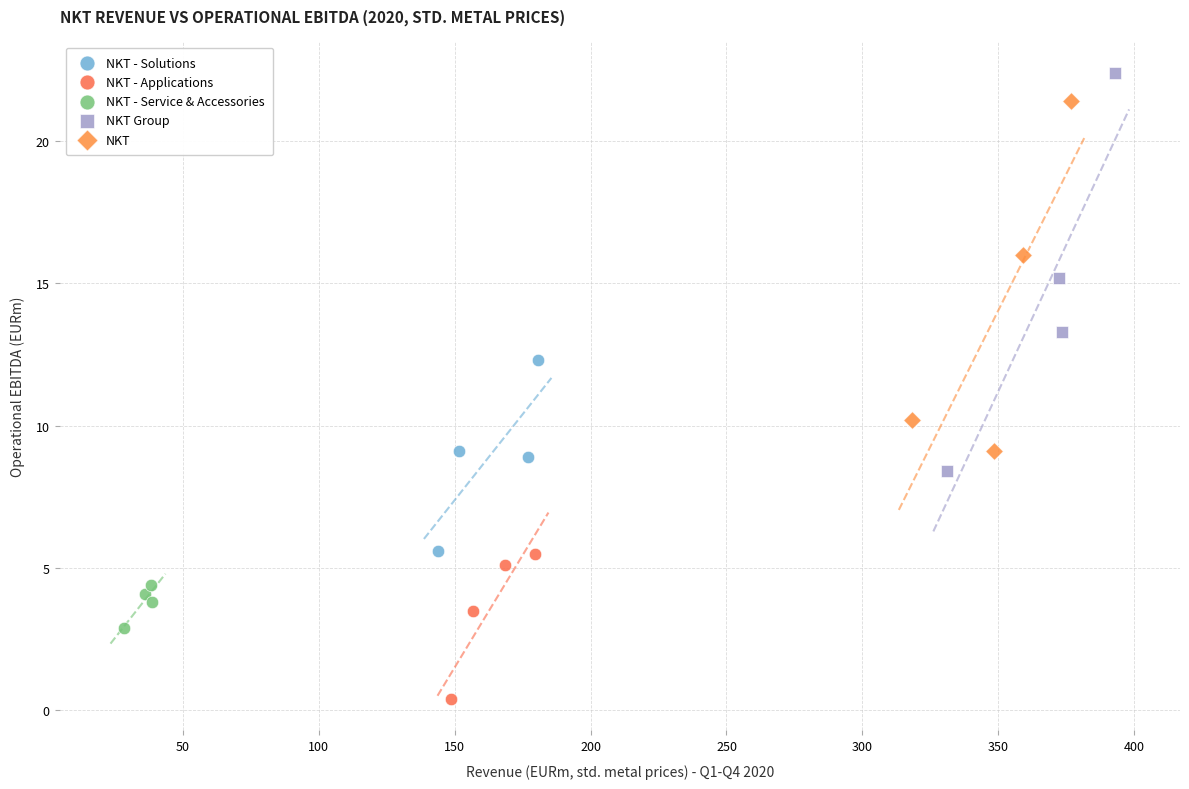

What are all the series names shown in the legend?

NKT - Solutions, NKT - Applications, NKT - Service & Accessories, NKT Group, NKT